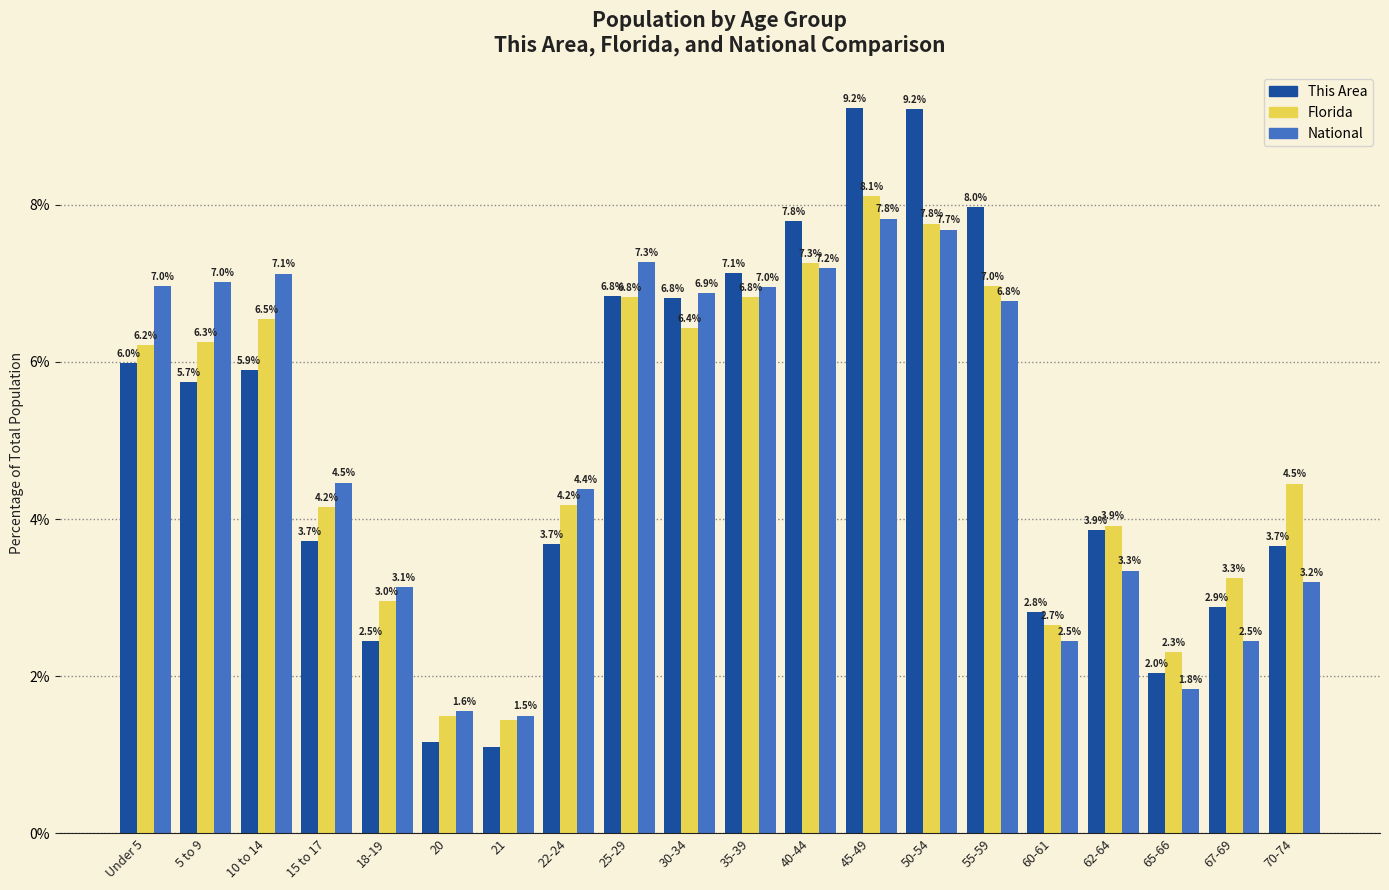

What is the lowest value of the This Area series?

1.1